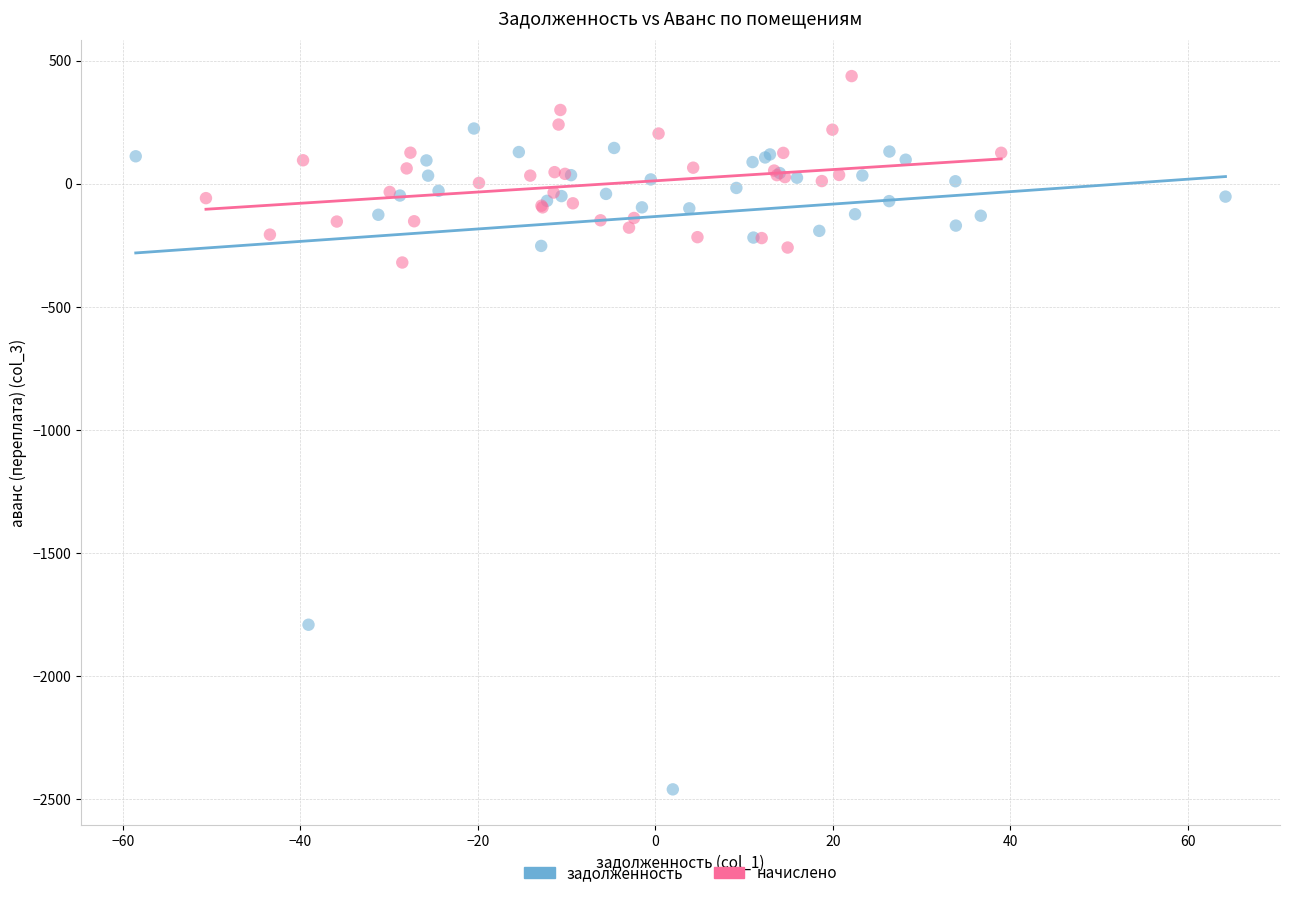

Which series contains the highest Y value?

начислено